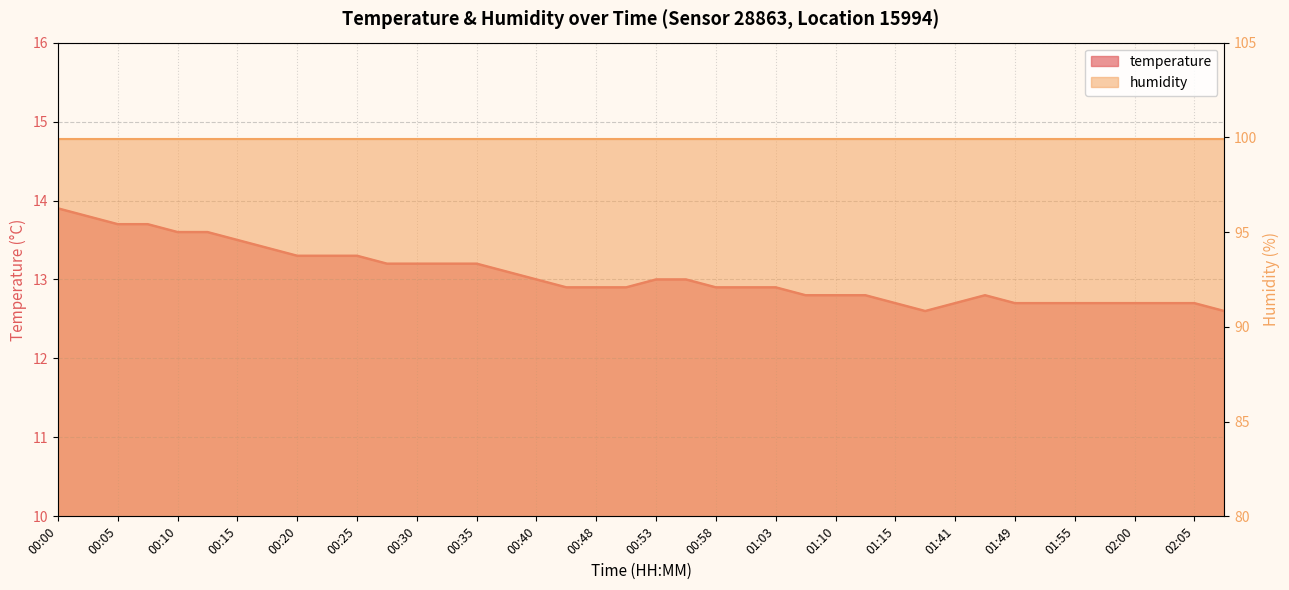

Is it true that the value at 00:28 is 5.0?

False